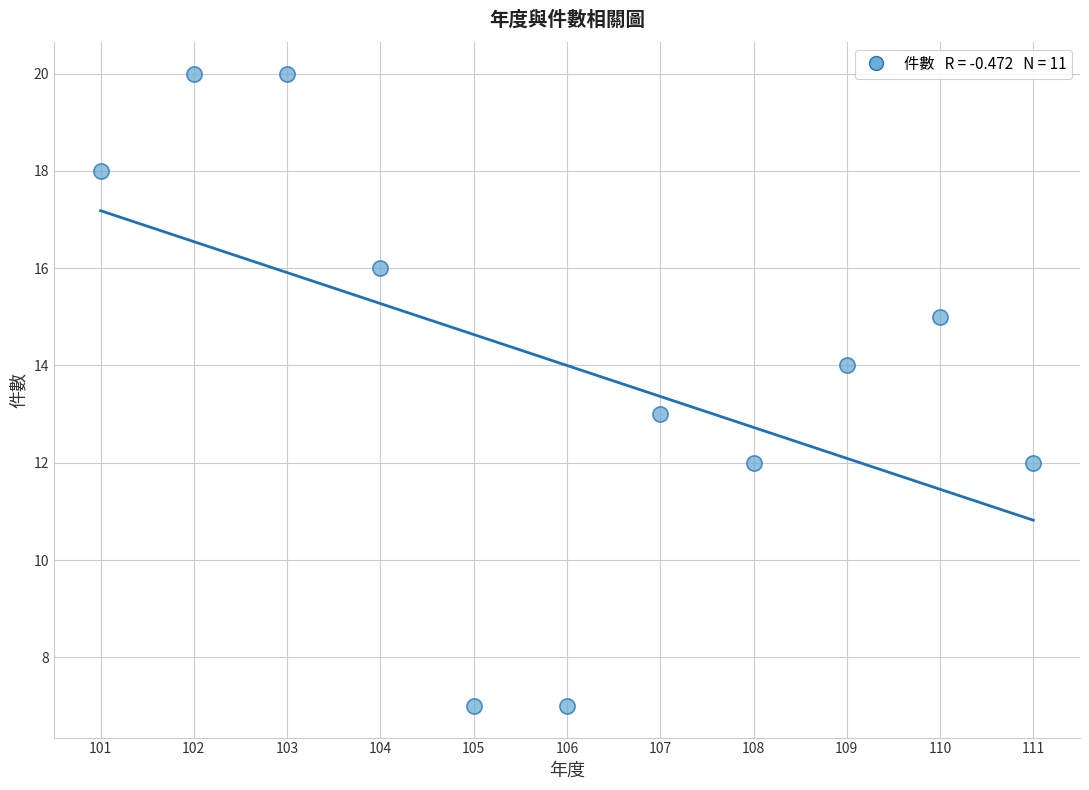

What is the average Y value?

14